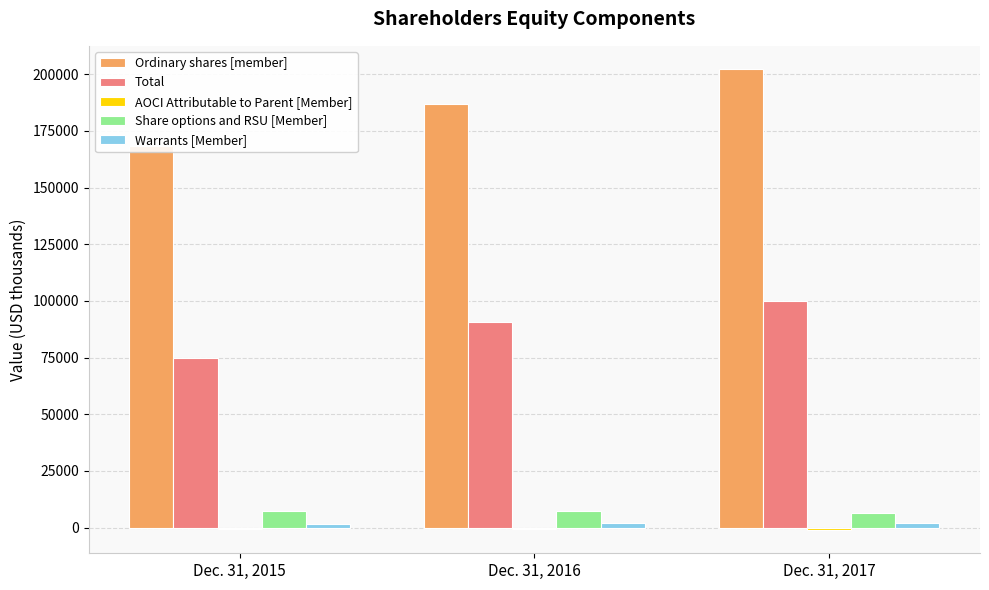

At how many categories does at least one series exceed 119033?

3